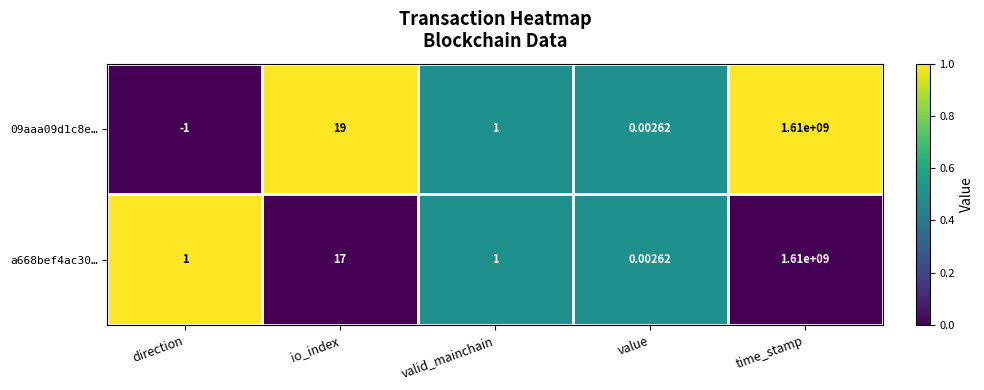

Where is a668bef4ac30… nearest to the value 805000000?

io_index